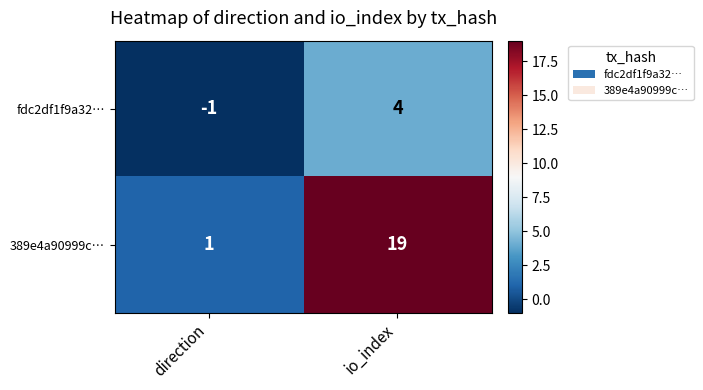

At which category does the chart reach its peak across all series?

io_index